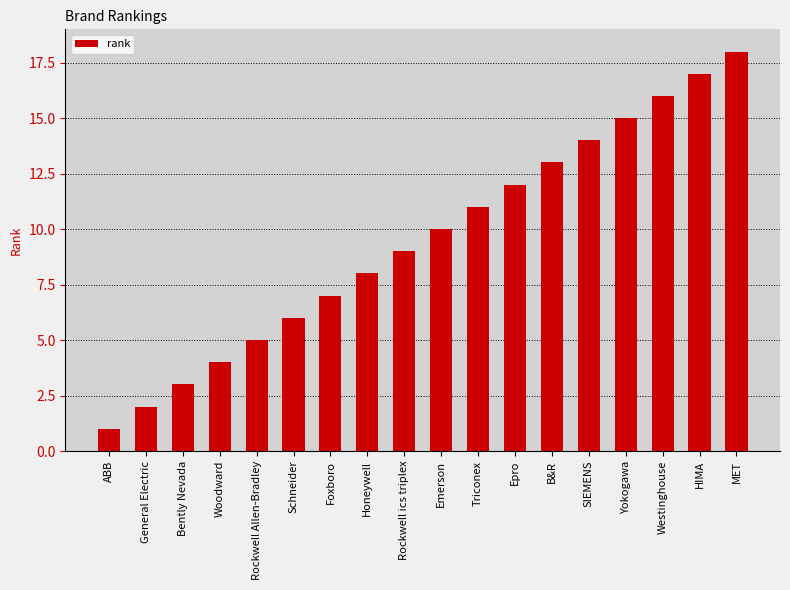

What is the label of the 8th bar from the left?

Honeywell